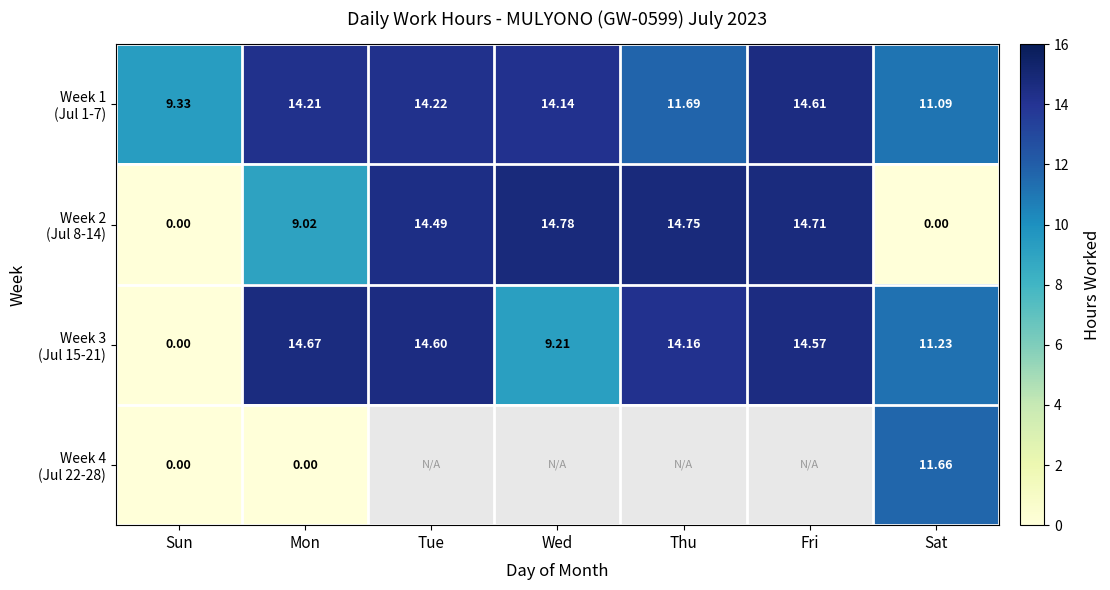

What is the average value of the Week 3 (Jul 15-21) series?

11.2